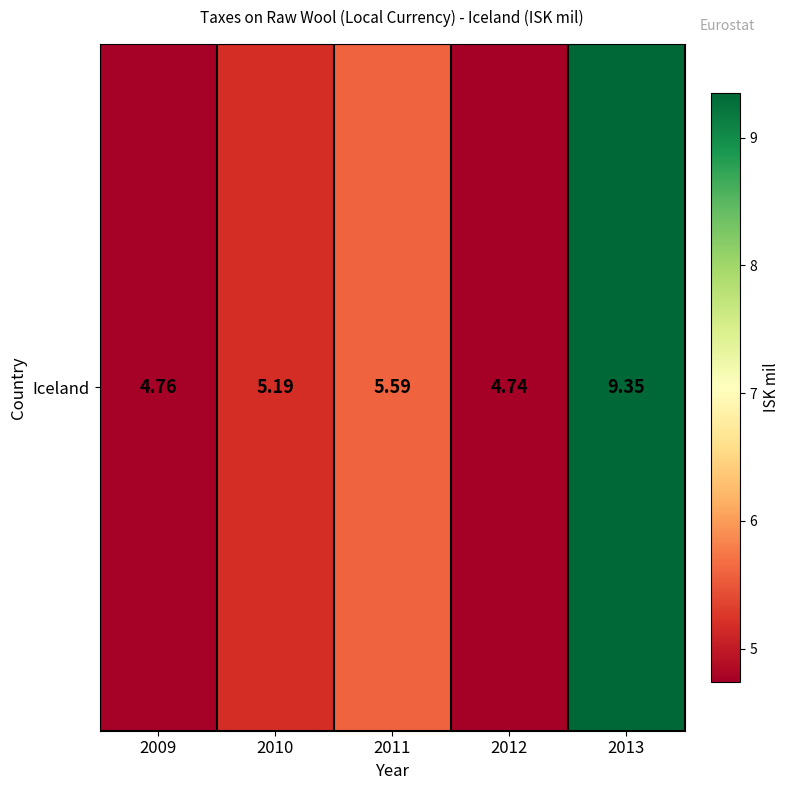

What is the average value?

5.9